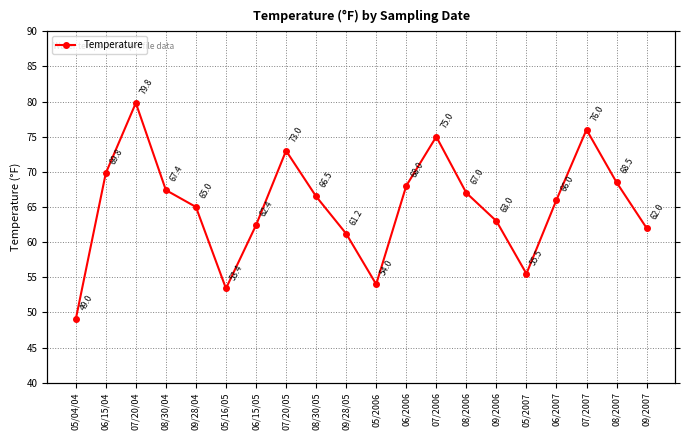

Reading left to right, transcribe all the data shown in this chart.

05/04/04=49.0	06/15/04=69.8	07/20/04=79.8	08/30/04=67.4	09/28/04=65.0	05/16/05=53.4	06/15/05=62.4	07/20/05=73.0	08/30/05=66.5	09/28/05=61.2	05/2006=54.0	06/2006=68.0	07/2006=75.0	08/2006=67.0	09/2006=63.0	05/2007=55.5	06/2007=66.0	07/2007=76.0	08/2007=68.5	09/2007=62.0